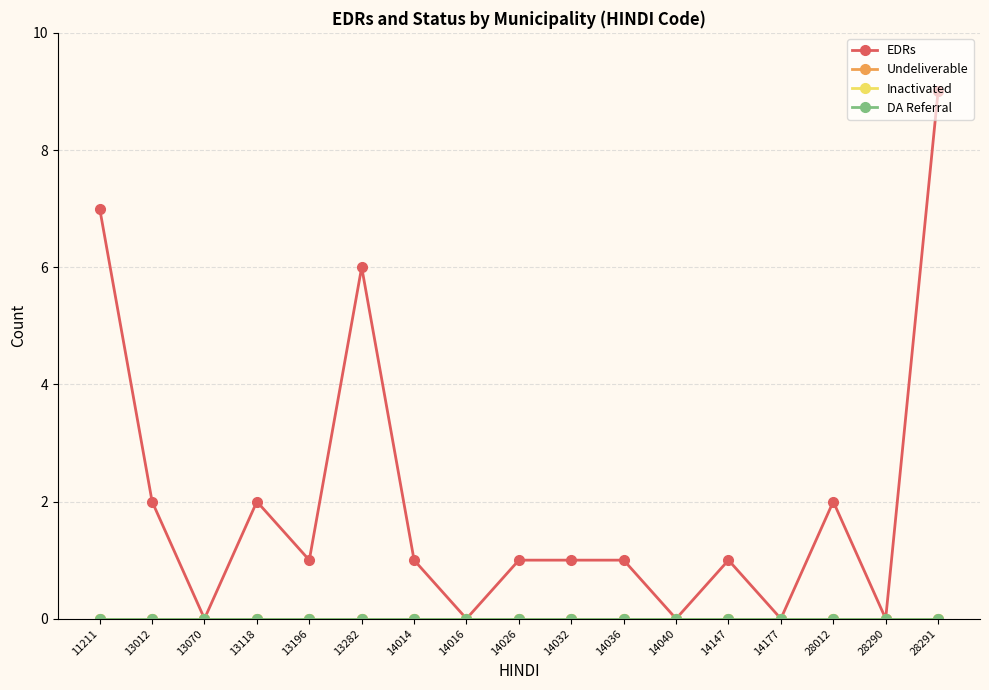

Does the chart display data point markers on the line(s)?

Yes